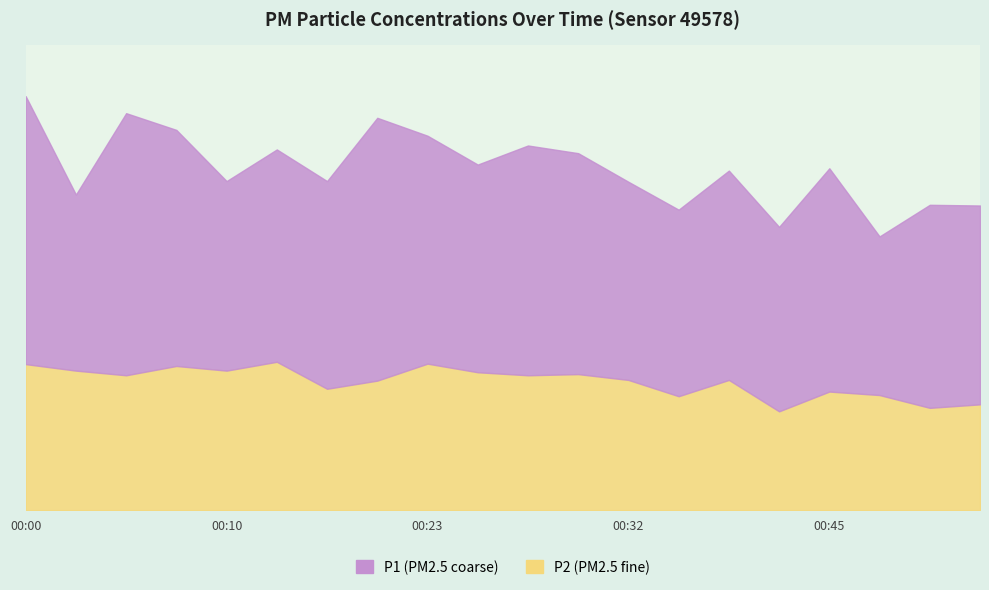

Rank the series by their average value, from lowest to highest.

P2, P1